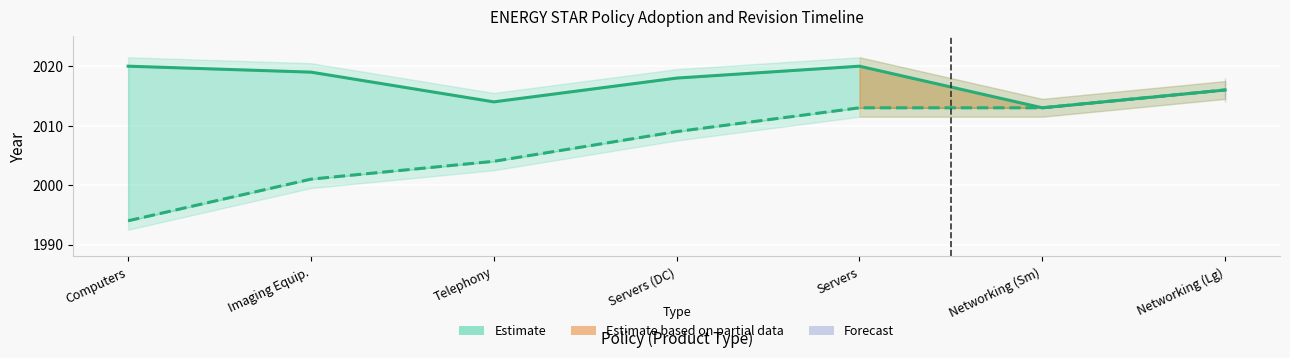

What is the average value of the Adopted Year series?

2007